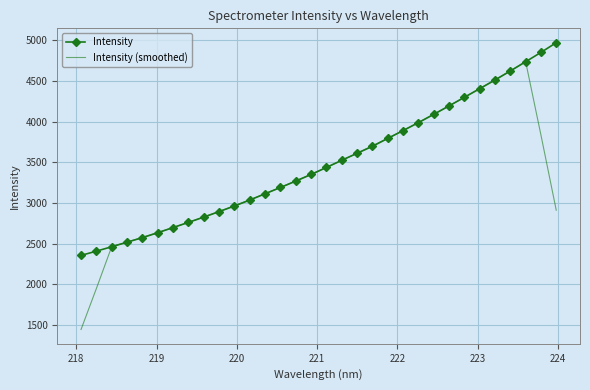

Rank the series by their average value, from lowest to highest.

Intensity (smoothed), Intensity